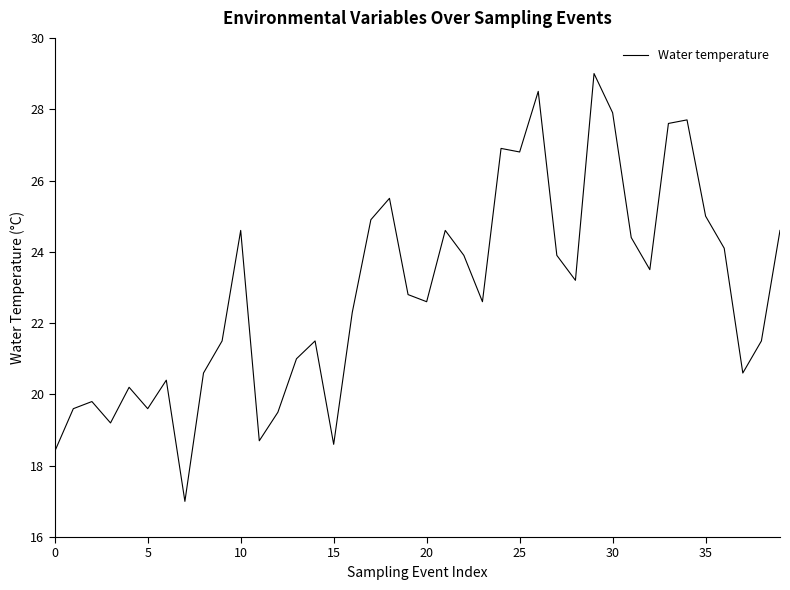

Does the chart have visible grid lines?

No